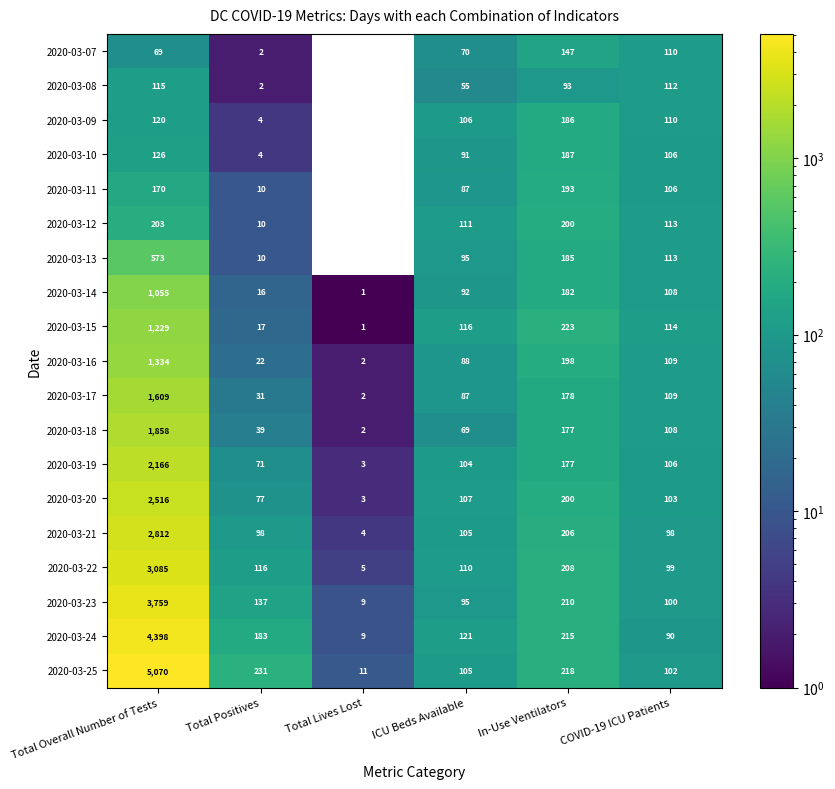

Is the value of 2020-03-15 at ICU Beds Available greater than the value of 2020-03-16 at Total Lives Lost?

Yes